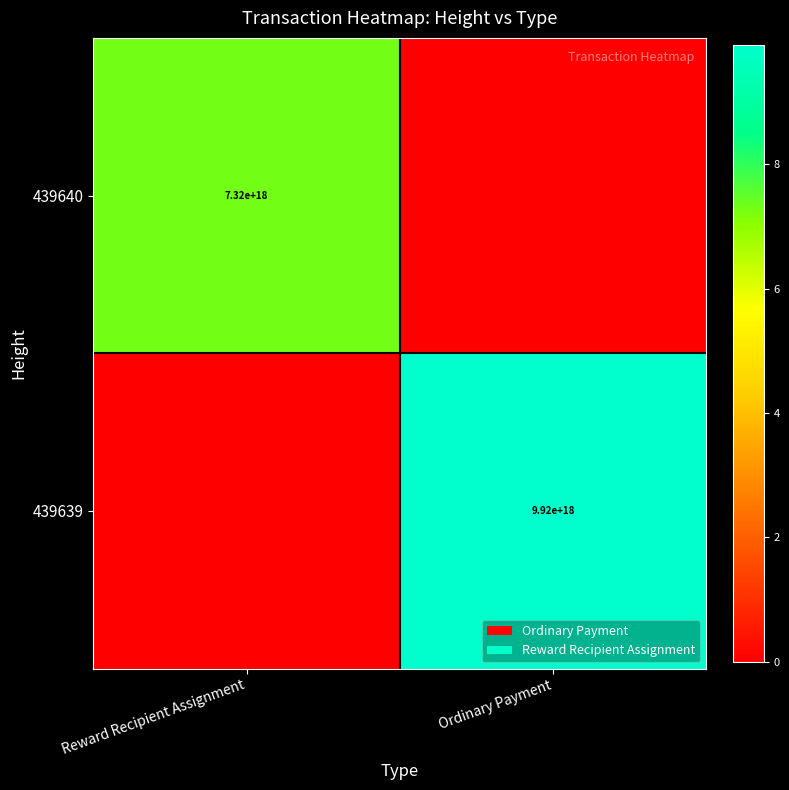

True or false: 439639 has a value of 9920000000000000000 at Ordinary Payment.

True